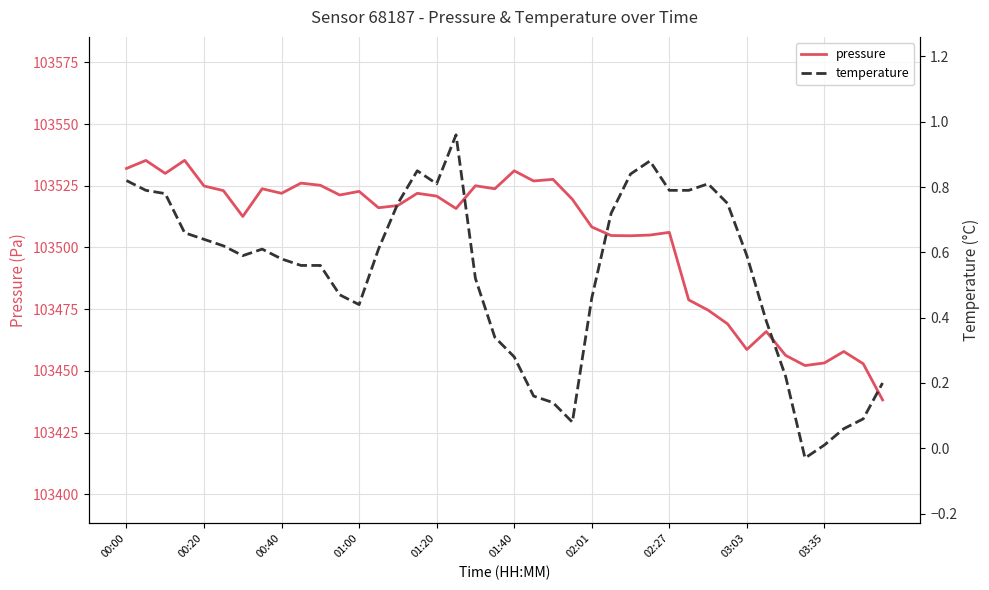

Does the chart display data point markers on the line(s)?

No